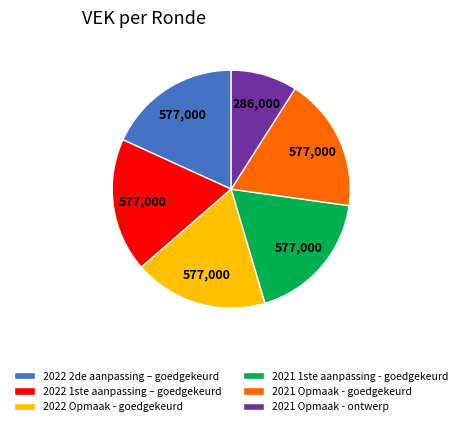

Approximately how many times larger is the value at 2021 Opmaak - ontwerp compared to 2021 Opmaak - goedgekeurd?

0.5